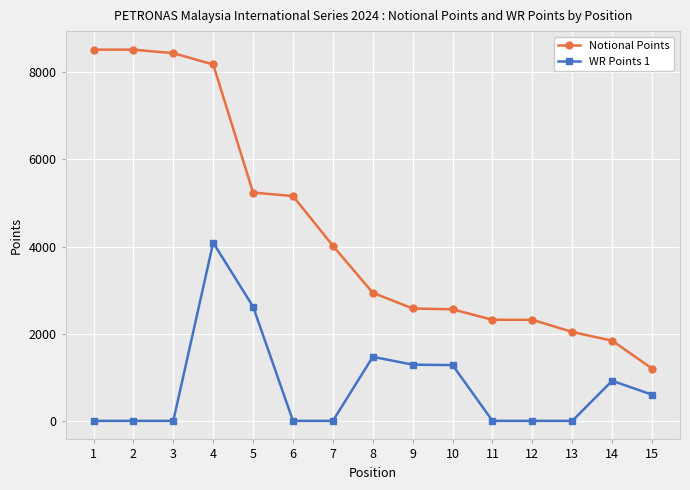

What is the difference between the maximum and minimum values in the Notional Points series?

7320